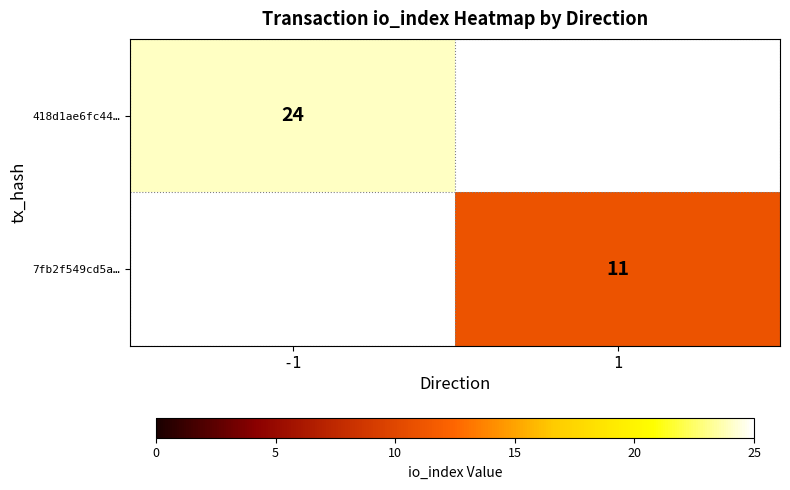

How many positive values does the 418d1ae6fc44… series have?

1